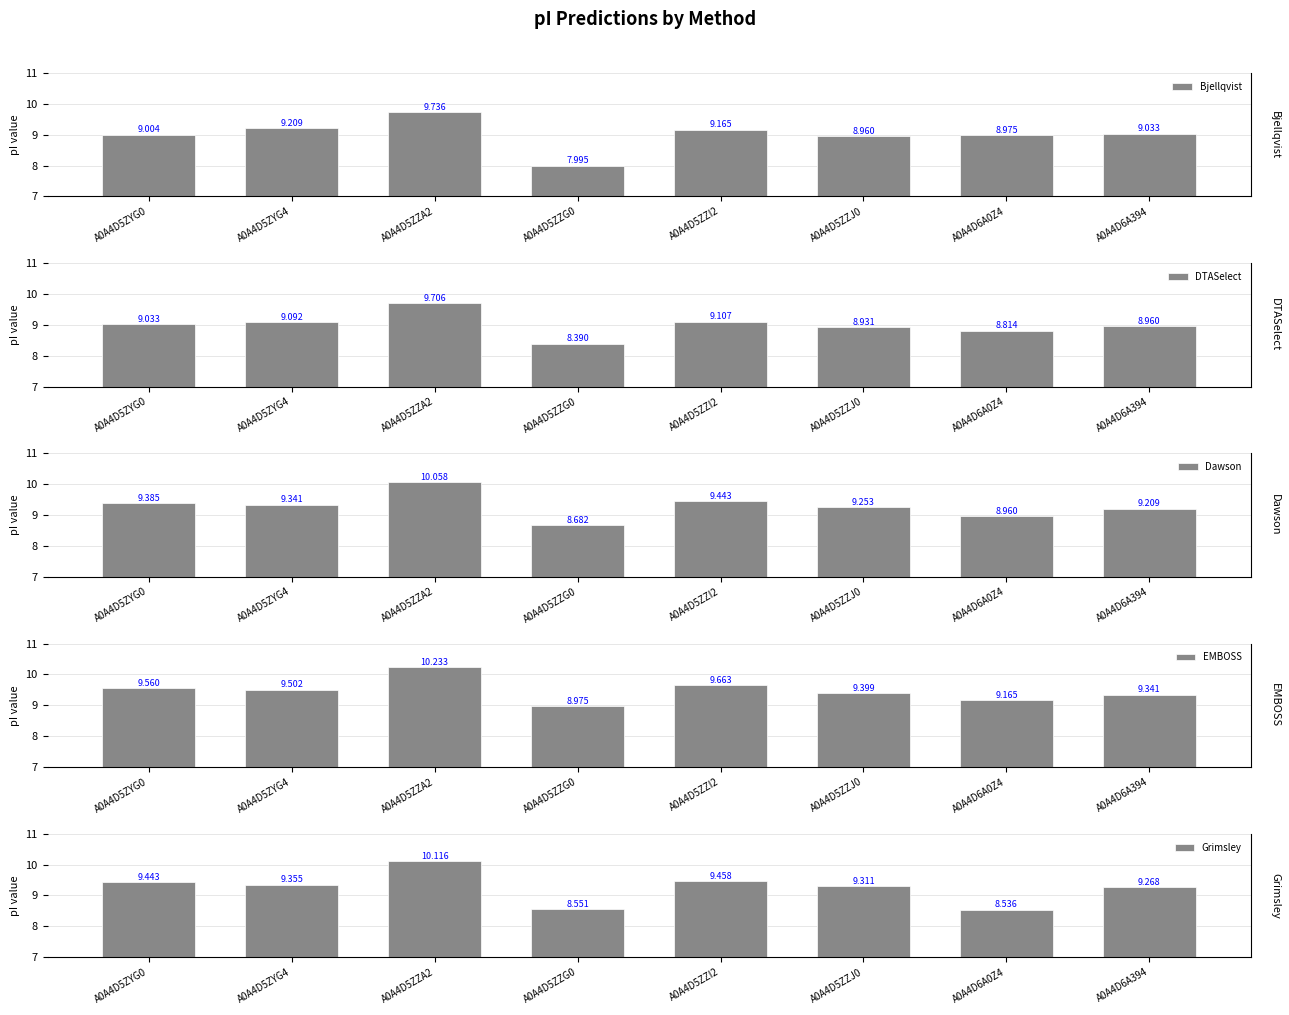

The DTASelect series shows 2.5 at A0A4D6A394. True or false?

False